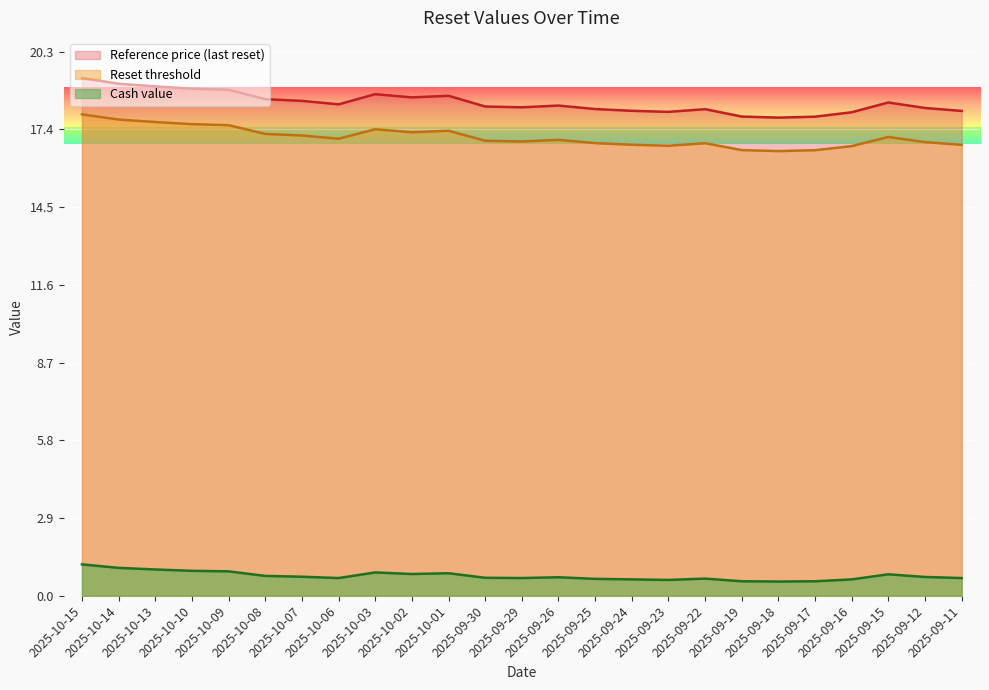

Read the Reset threshold value at 2025-10-08.

17.2